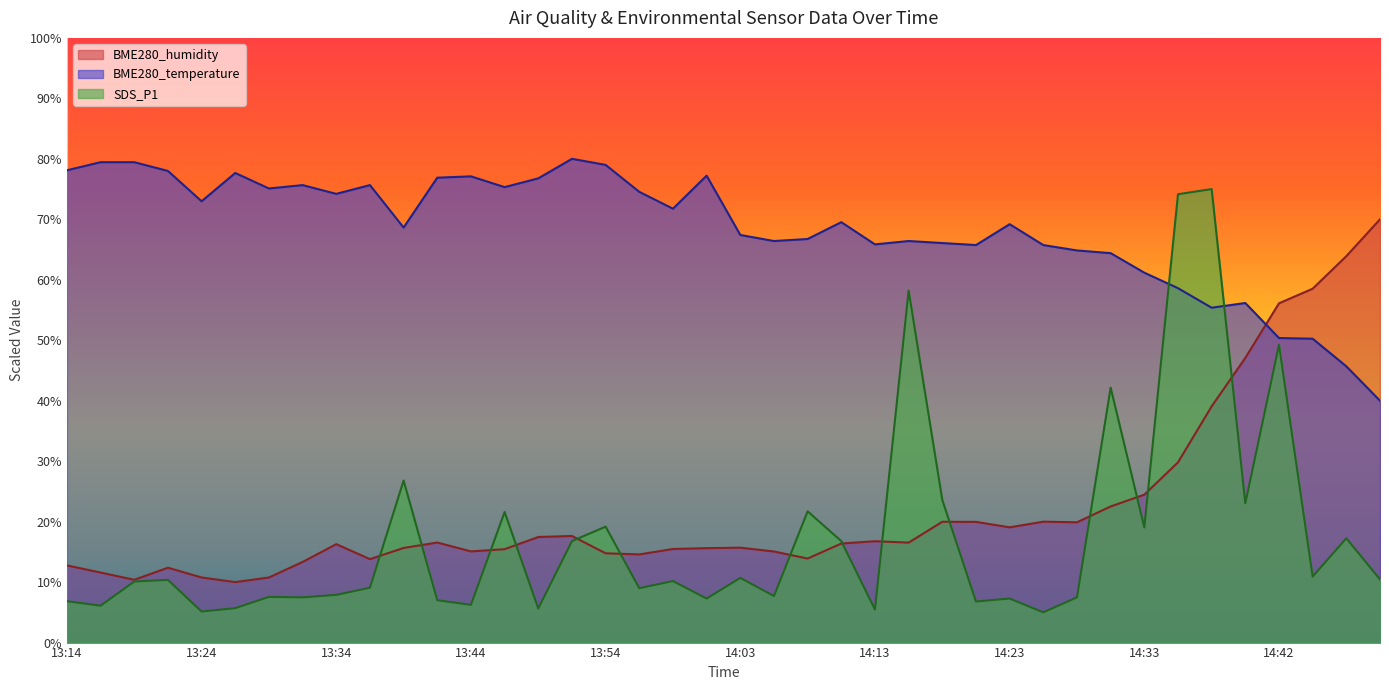

How many times do BME280_humidity and SDS_P1 cross each other?

14